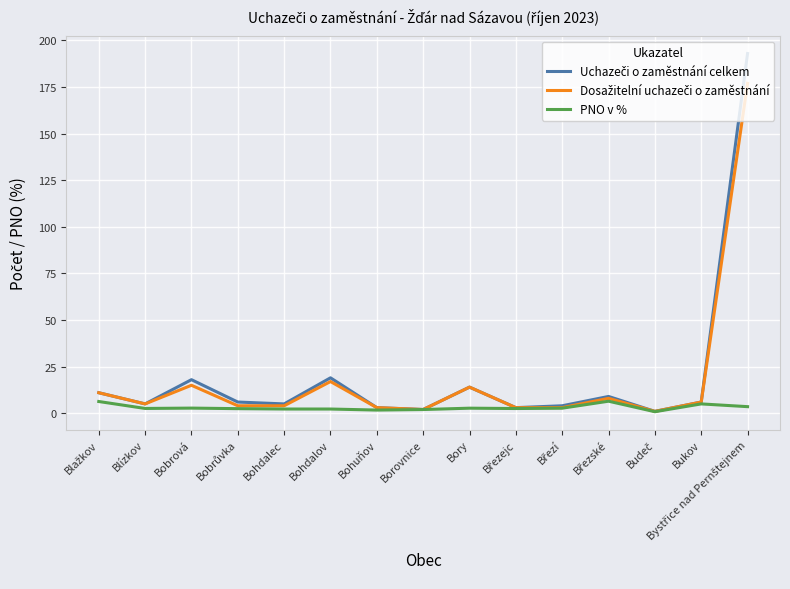

What is the total value across all series at Budeč?

2.8